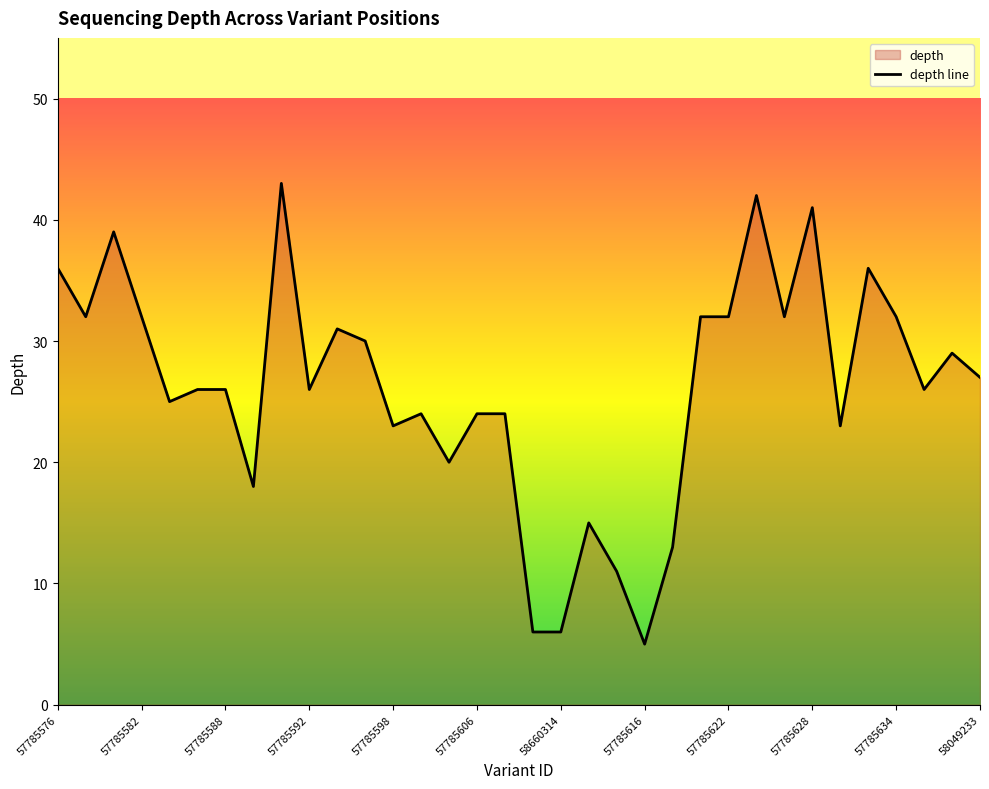

What is the ratio of the value at 13 to the value at 20?

2.2